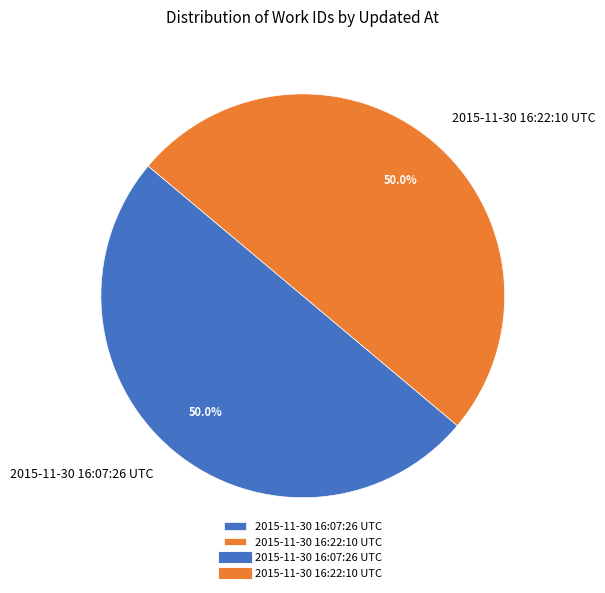

True or false: 2015-11-30 16:07:26 UTC accounts for 63% of the total.

False